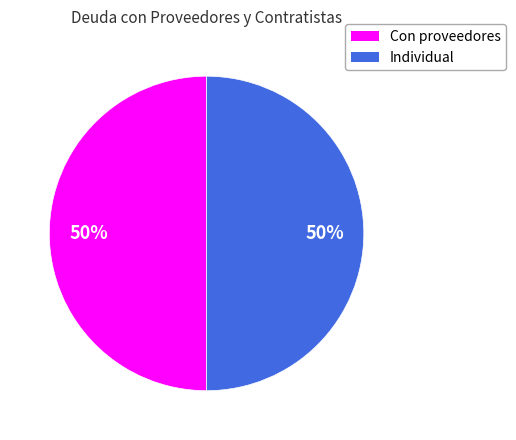

Combined, do Con proveedores and Individual account for over 50%?

Yes